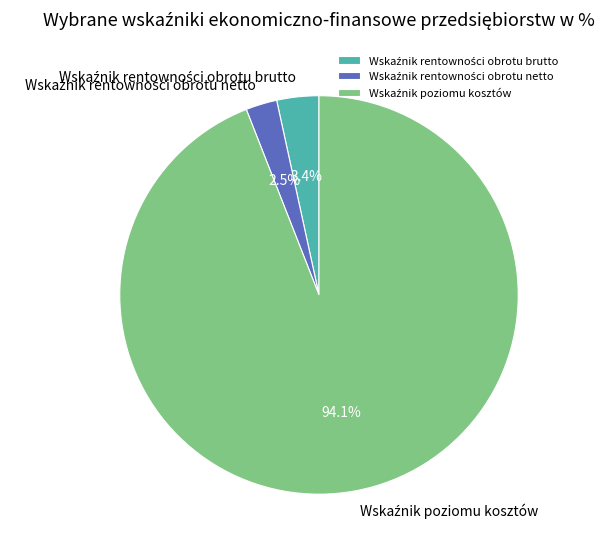

Does any single category account for the majority?

Yes